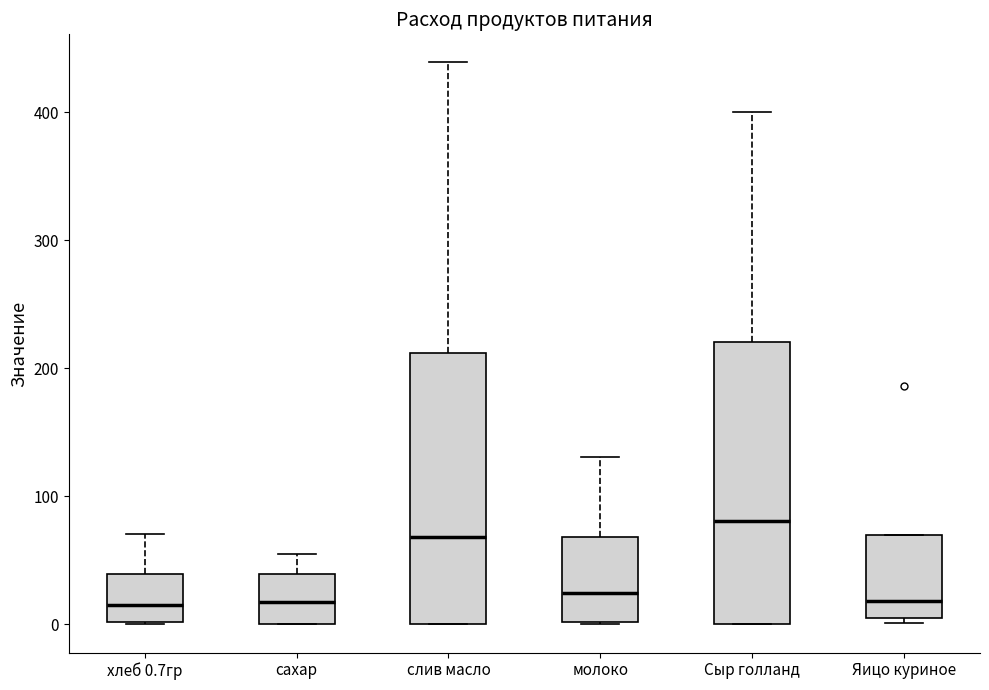

Where does the upper whisker of the box for слив масло end on the y-axis? The values are not printed on the chart, so give them approximately, as read against the axis.

440